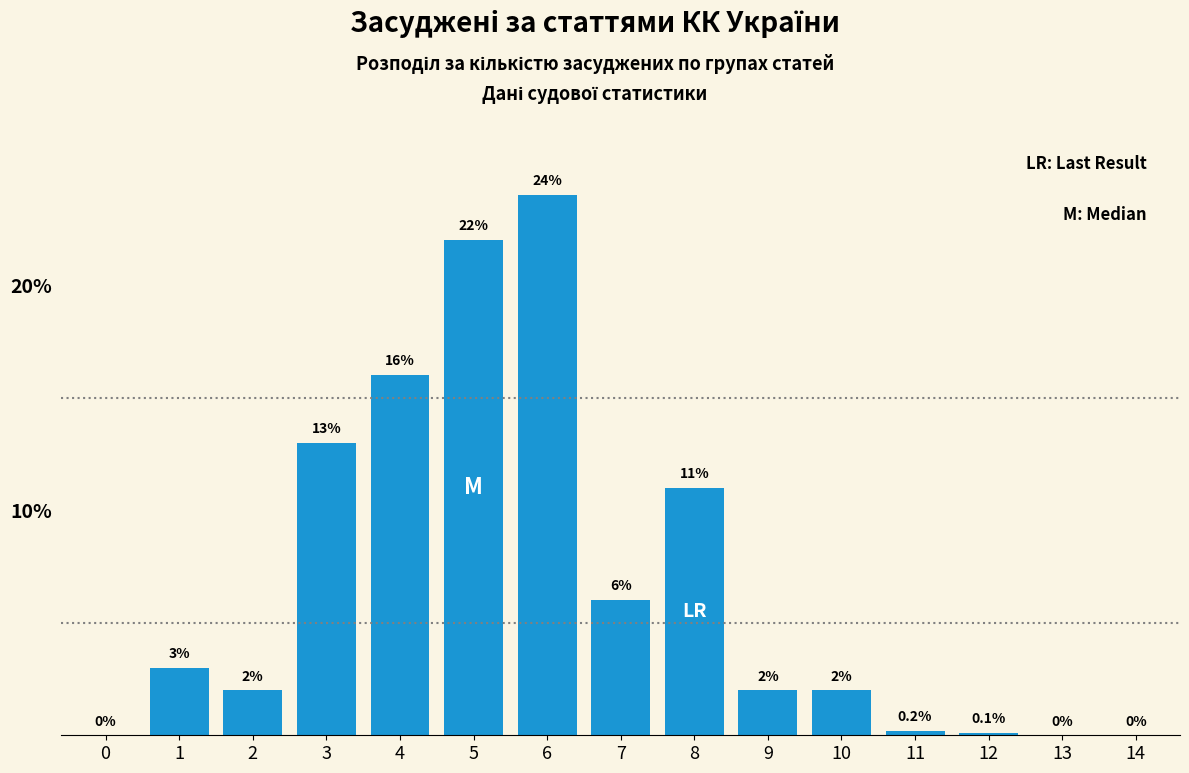

Reading right to left, what are all the values shown in this chart?

14=0.0	13=0.0	12=0.1	11=0.2	10=2.0	9=2.0	8=11.0	7=6.0	6=24.0	5=22.0	4=16.0	3=13.0	2=2.0	1=3.0	0=0.0